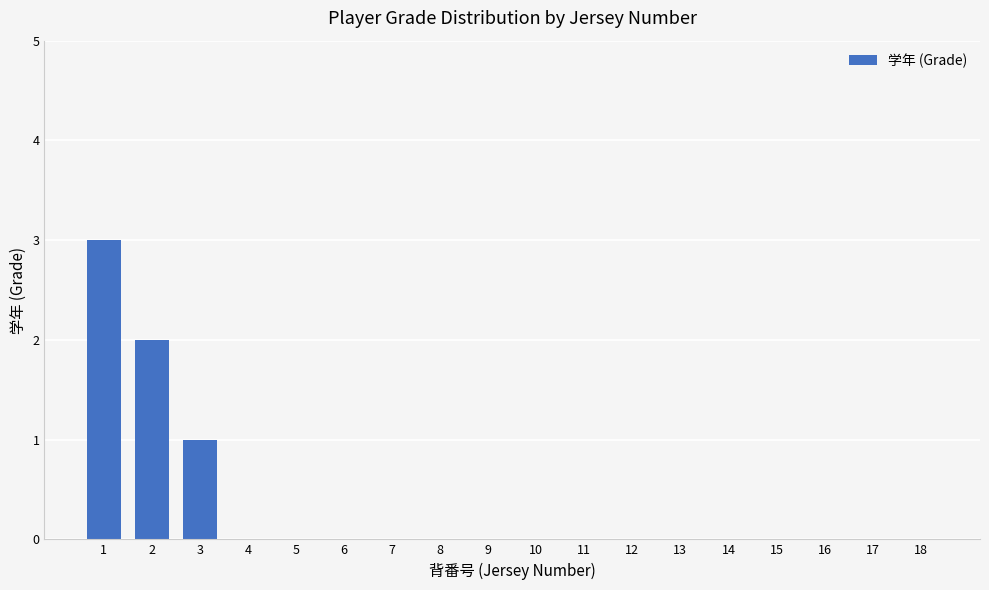

At which category does the chart reach its peak across all series?

1